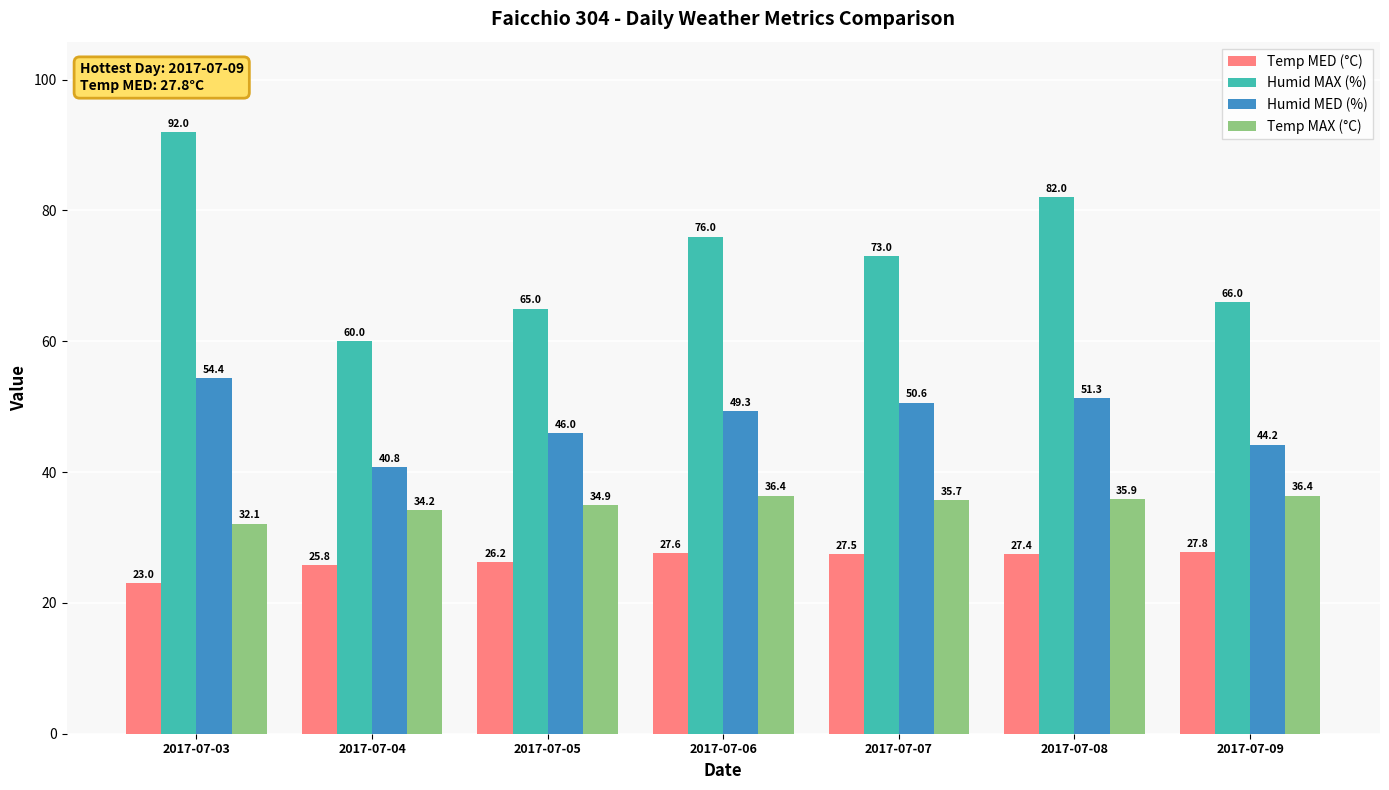

The Temp MED (°C) series shows 36.3 at 2017-07-09. True or false?

False